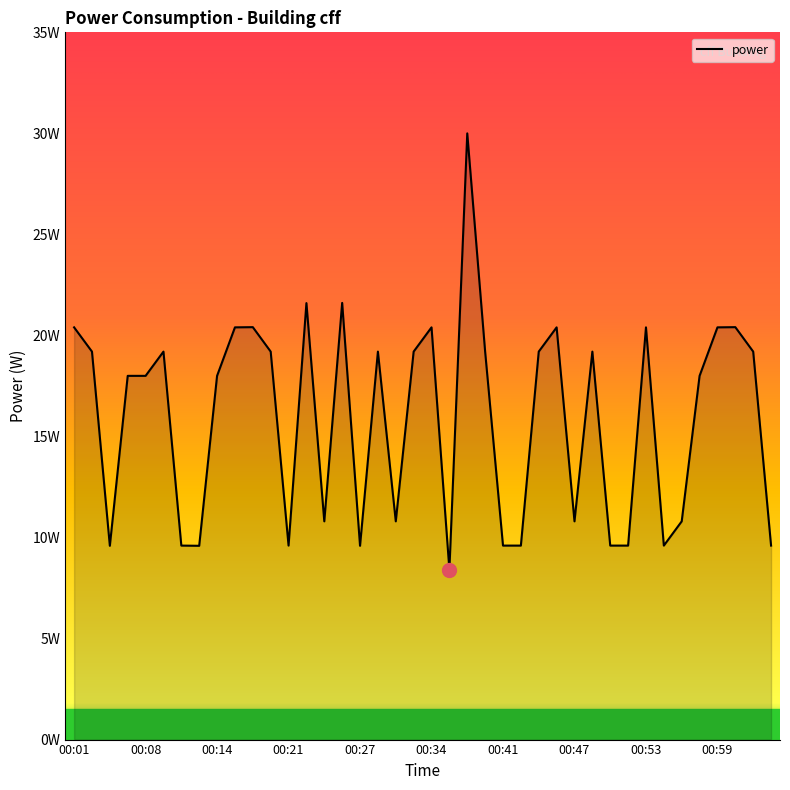

What is the label of the 4th point from the right?

00:59